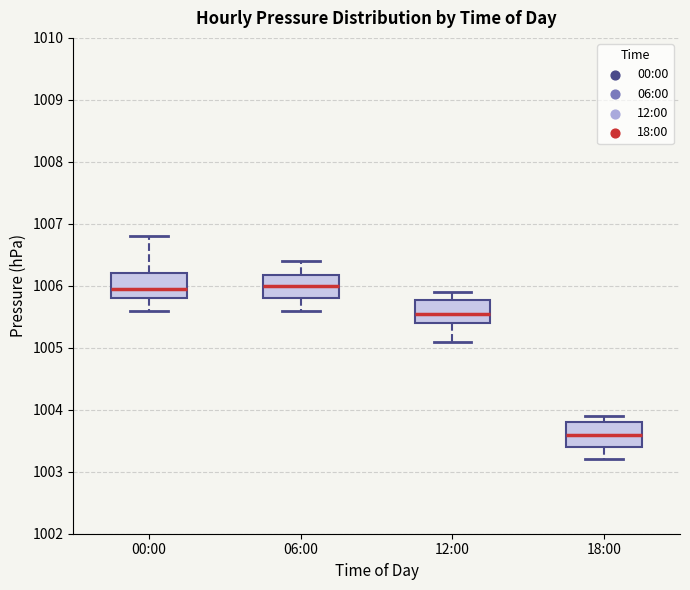

Reading left to right, read every box against the y-axis: the position of its median line, the range the box covers, and the ends of its whiskers. The values are not printed on the chart, so give them approximately, as read against the axis.

00:00: median 1006.0, box 1005.8 to 1006.2, whiskers 1005.6 to 1006.8
06:00: median 1006.0, box 1005.8 to 1006.2, whiskers 1005.6 to 1006.4
12:00: median 1005.6, box 1005.4 to 1005.8, whiskers 1005.1 to 1005.9
18:00: median 1003.6, box 1003.4 to 1003.8, whiskers 1003.2 to 1003.9